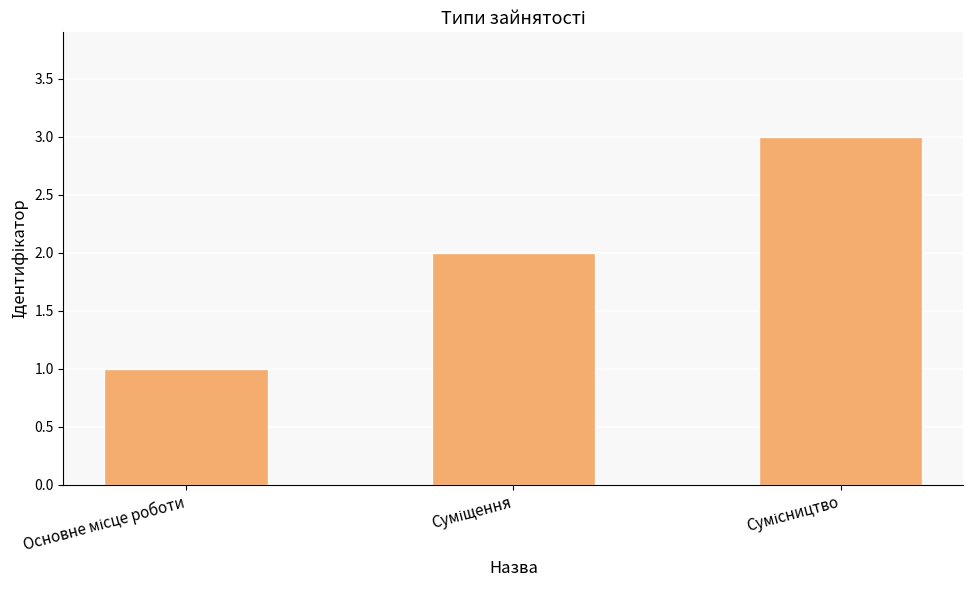

What is the sum of all values?

6